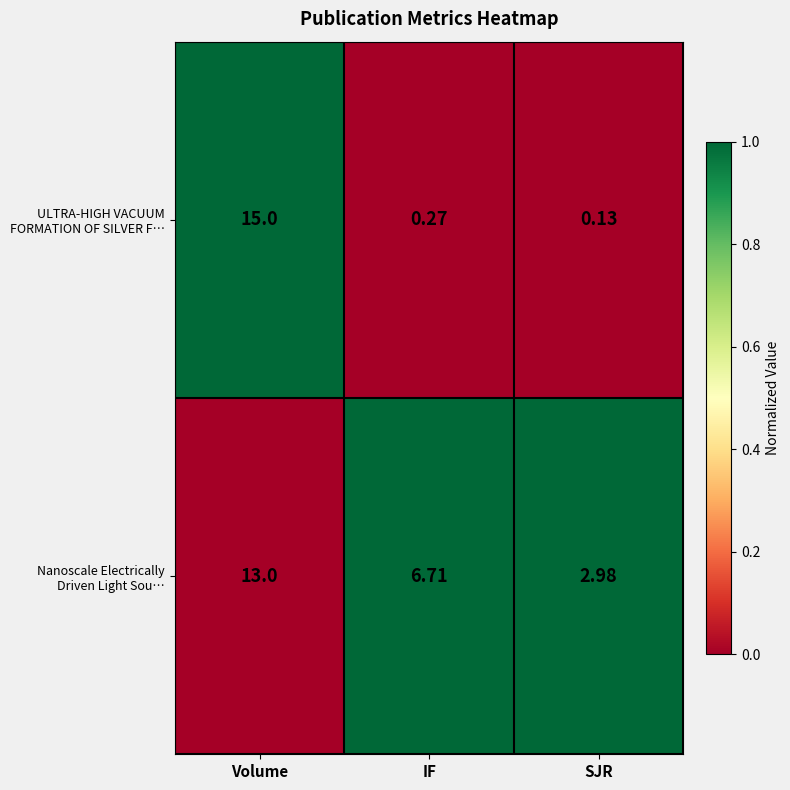

At which category is the sum across all series the highest?

Volume